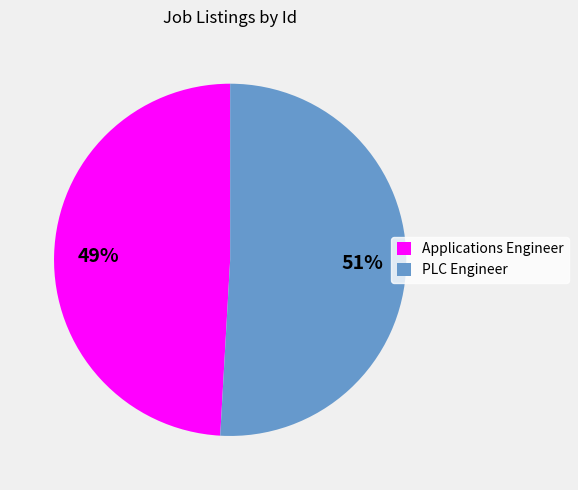

True or false: PLC Engineer accounts for 46% of the total.

False